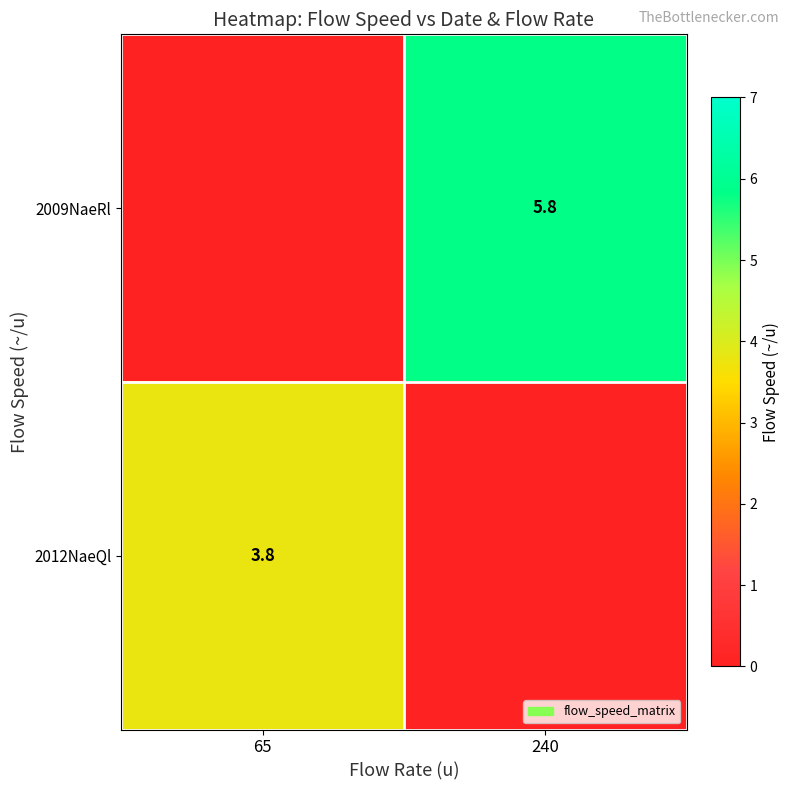

The 2009NaeRl series shows 1.4 at 240. True or false?

False